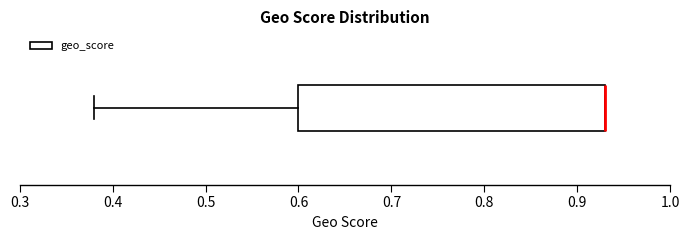

Transcribe this box plot: give where the median line is, the range the box spans, and where the two whiskers end, as read against the x-axis. The values are not printed on the chart, so give them approximately, as read against the axis.

median 0.93 (drawn on the box's right edge), box 0.60 to 0.93, whiskers 0.38 to 0.93